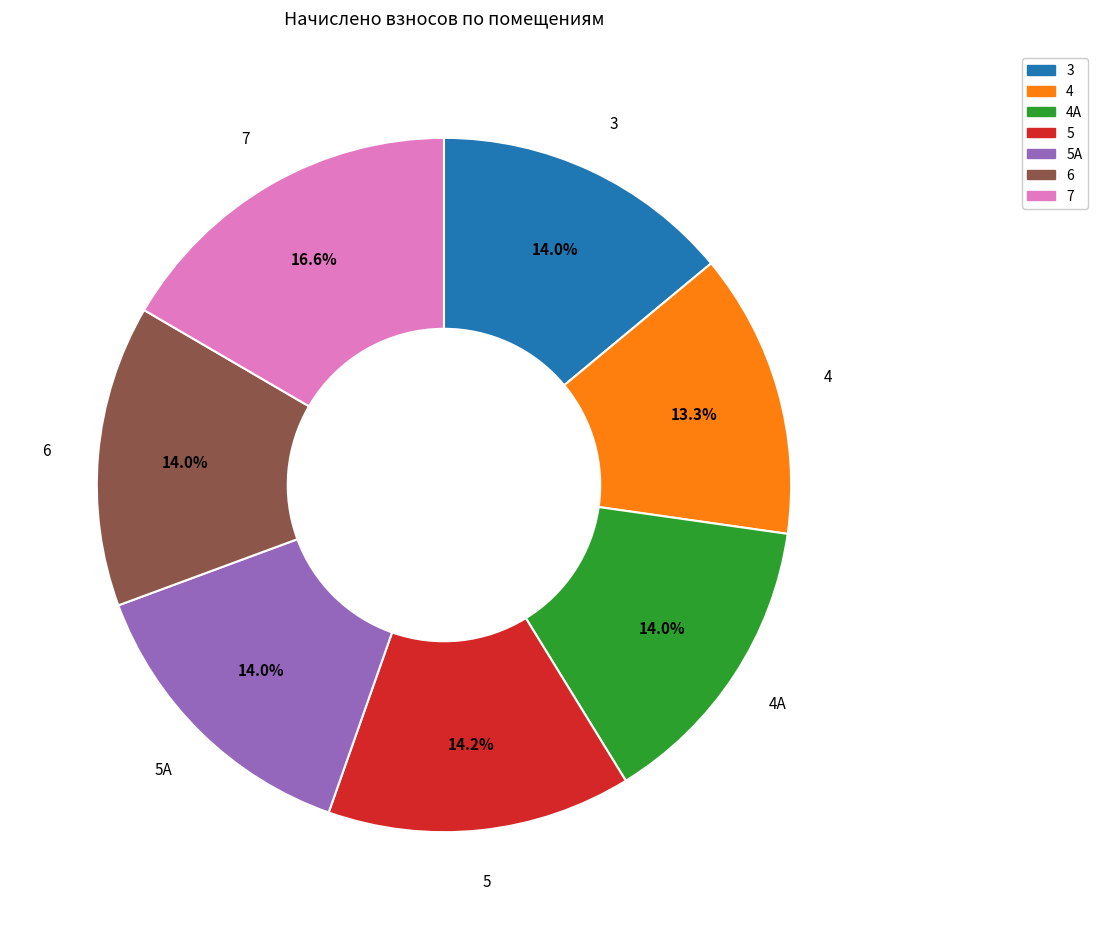

Is the sum of 7 and 5А greater than half?

No